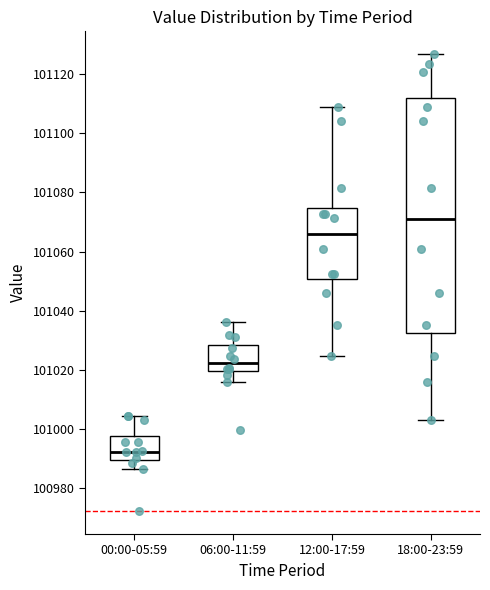

Comparing the boxes themselves (not the whiskers), which one is the tallest?

18:00-23:59